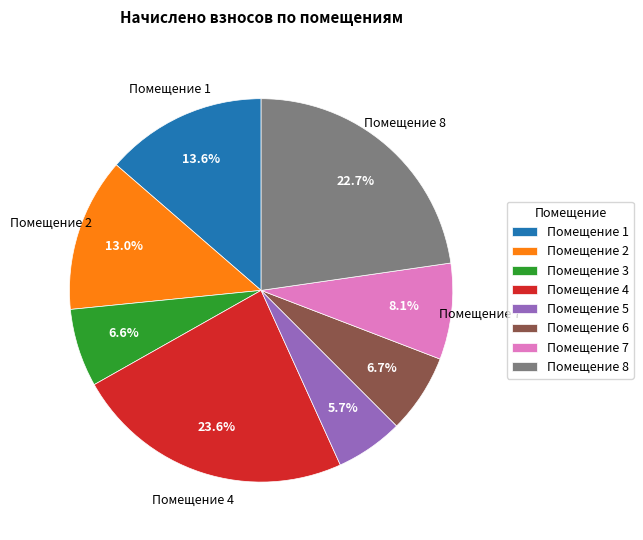

Does any single category account for the majority?

No